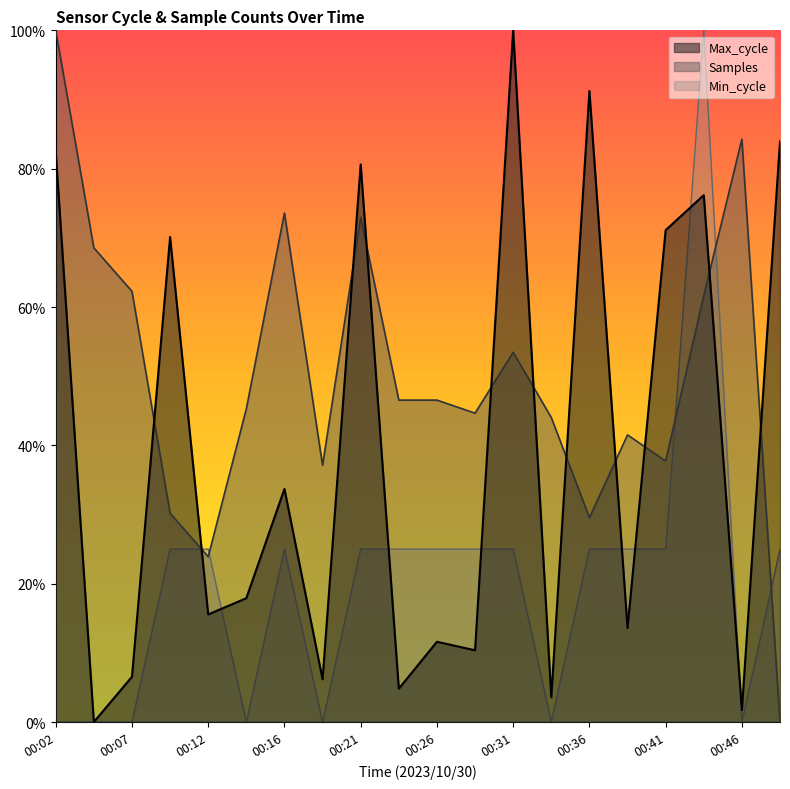

At how many categories does at least one series exceed 0?

20